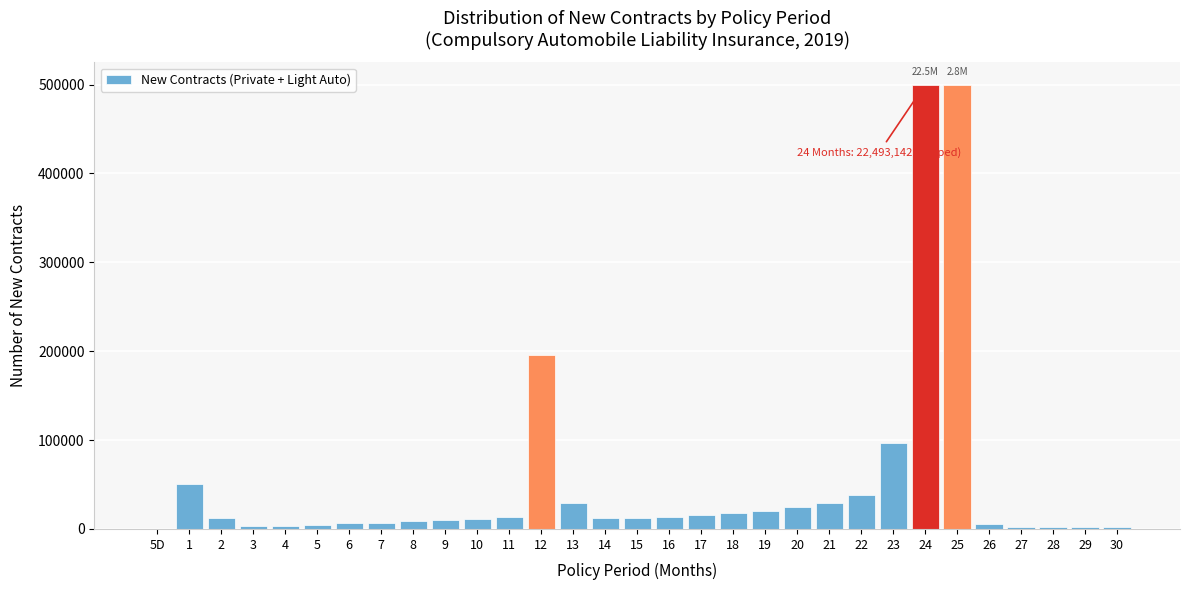

What is the sum of all values?

1649289